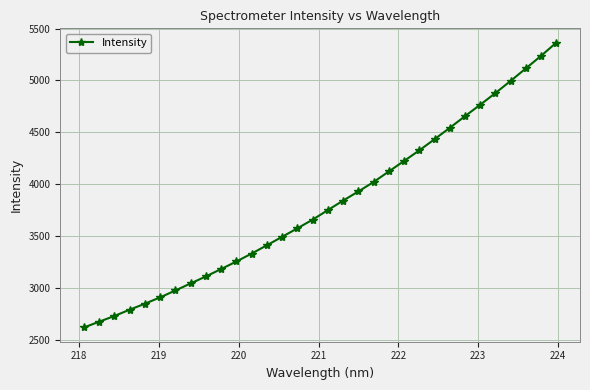

What is the difference between the second highest and minimum values?

2621.2